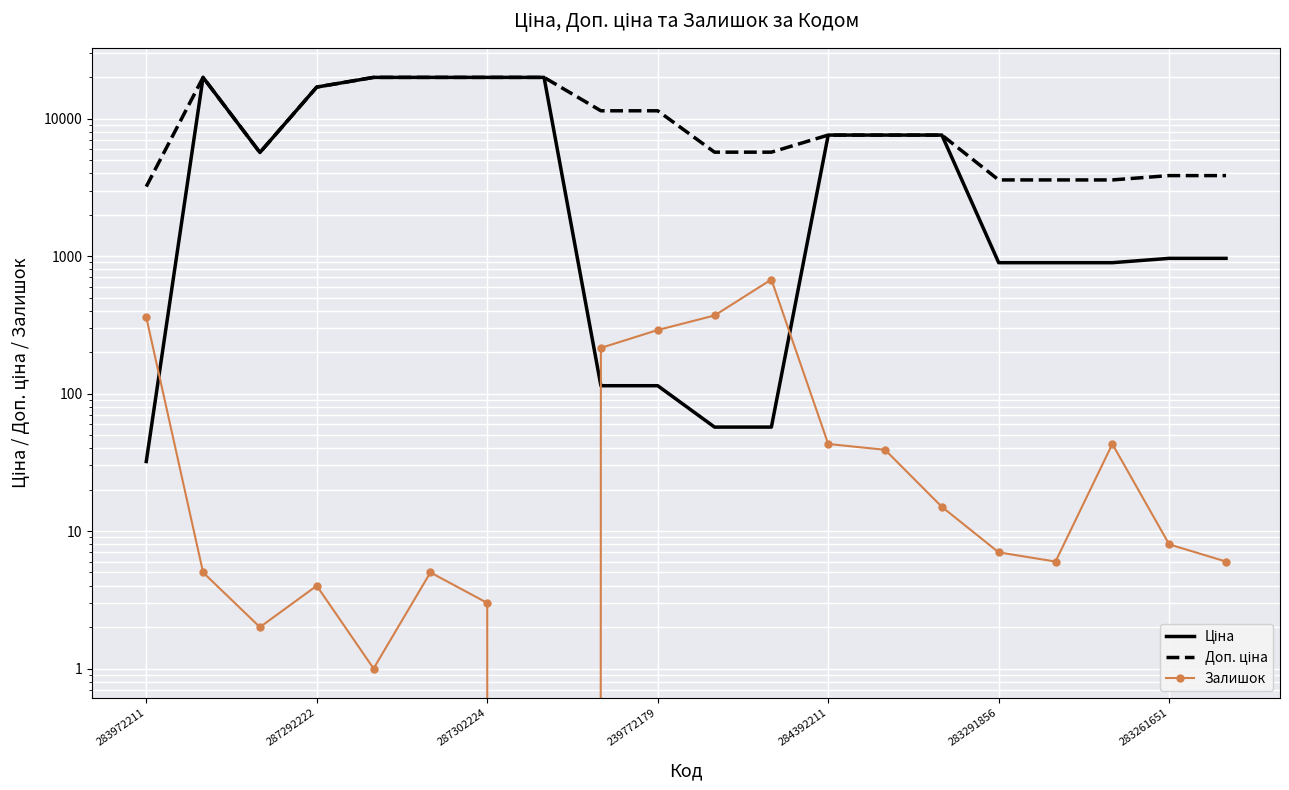

Rank the series at 287302224 from lowest to highest value.

Залишок, Ціна, Доп. ціна